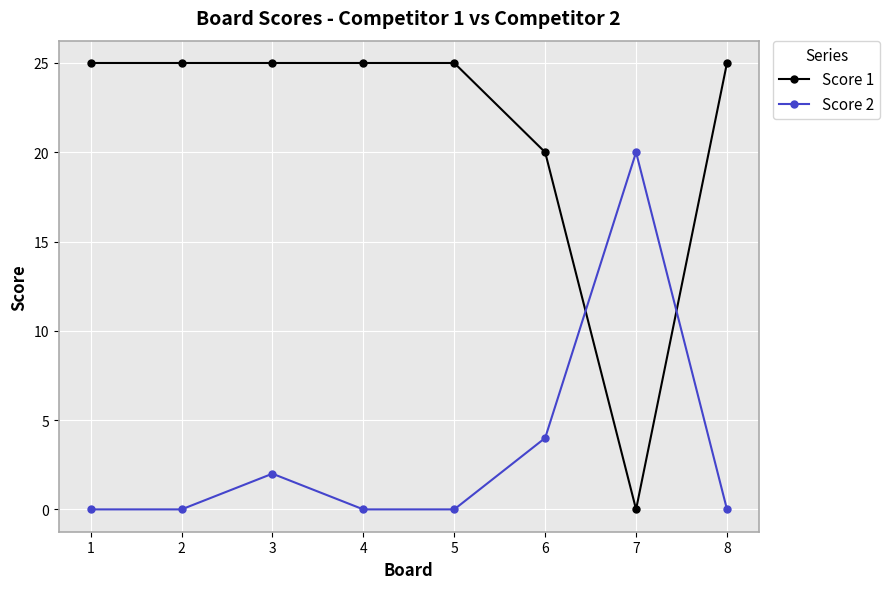

How many data points does each series have?

8